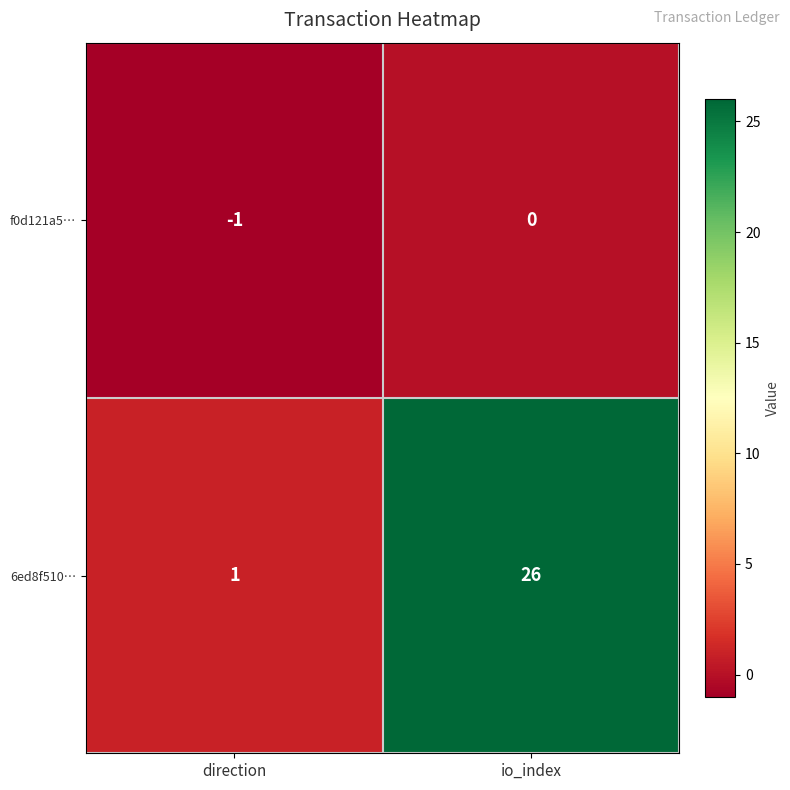

Reading left to right, what are all the values shown in this chart?

f0d121a5…: direction=-1	io_index=0
6ed8f510…: direction=1	io_index=26